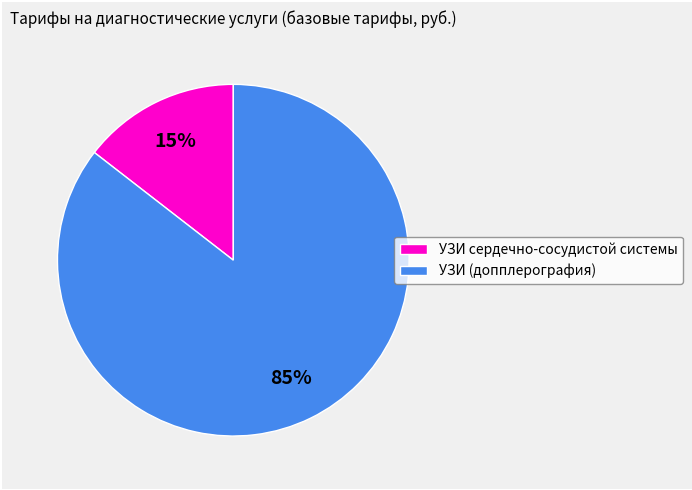

Which slice is the largest?

УЗИ (допплерография)